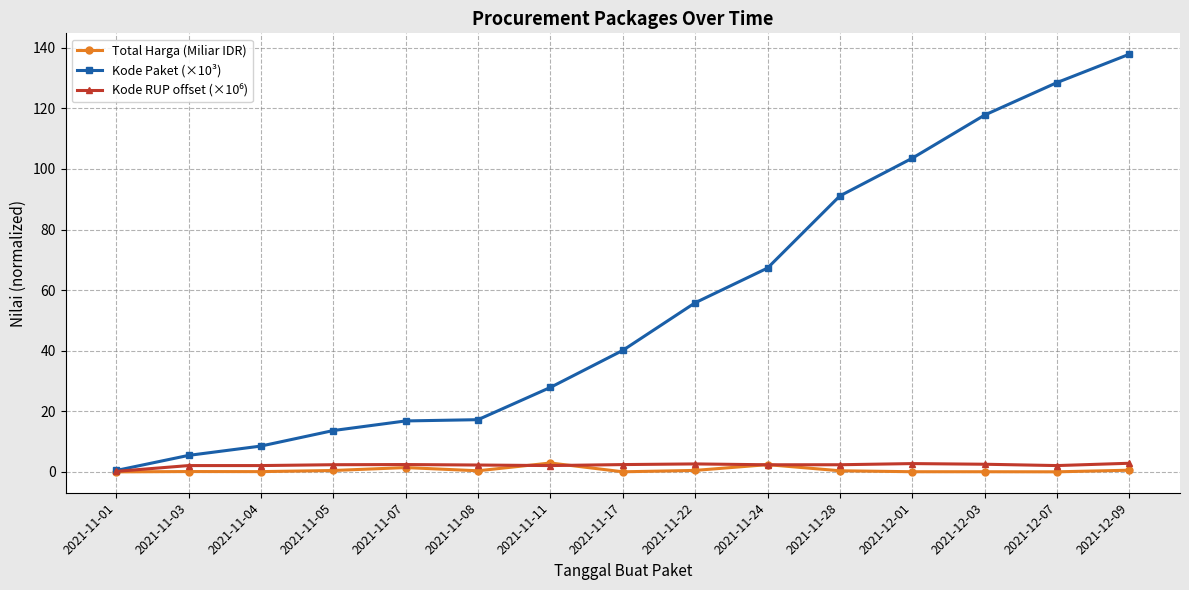

The Kode Paket (×10³) series shows 137.9 at 2021-12-09. True or false?

True